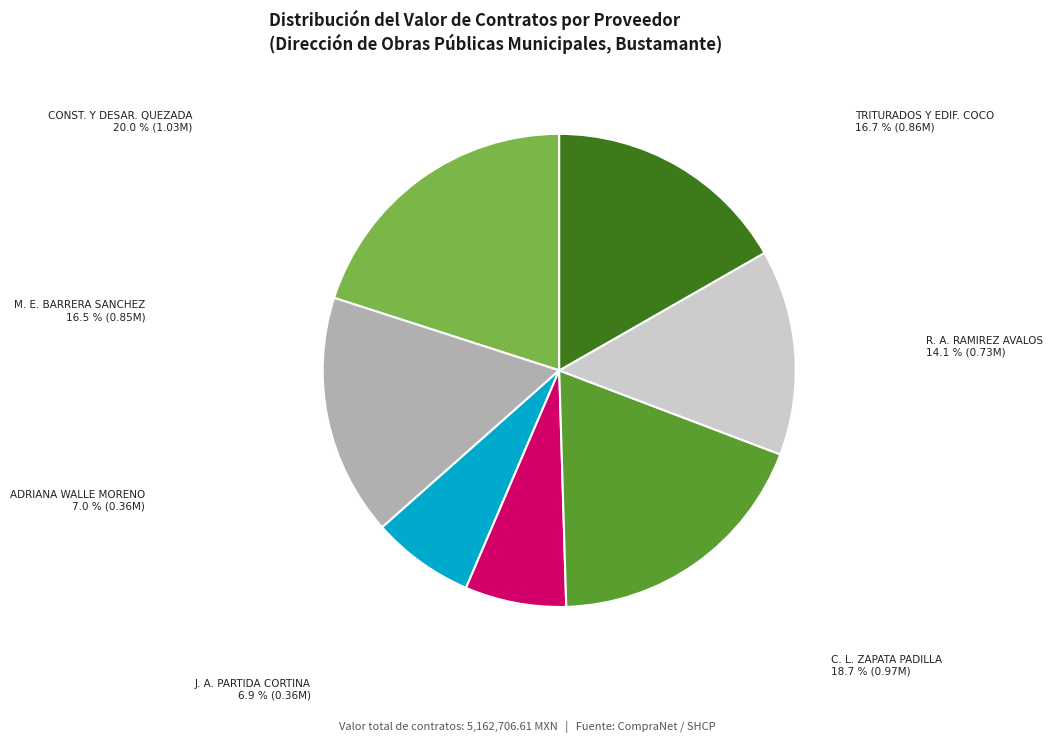

Which slice is the smallest?

JUAN ARTURO PARTIDA CORTINA